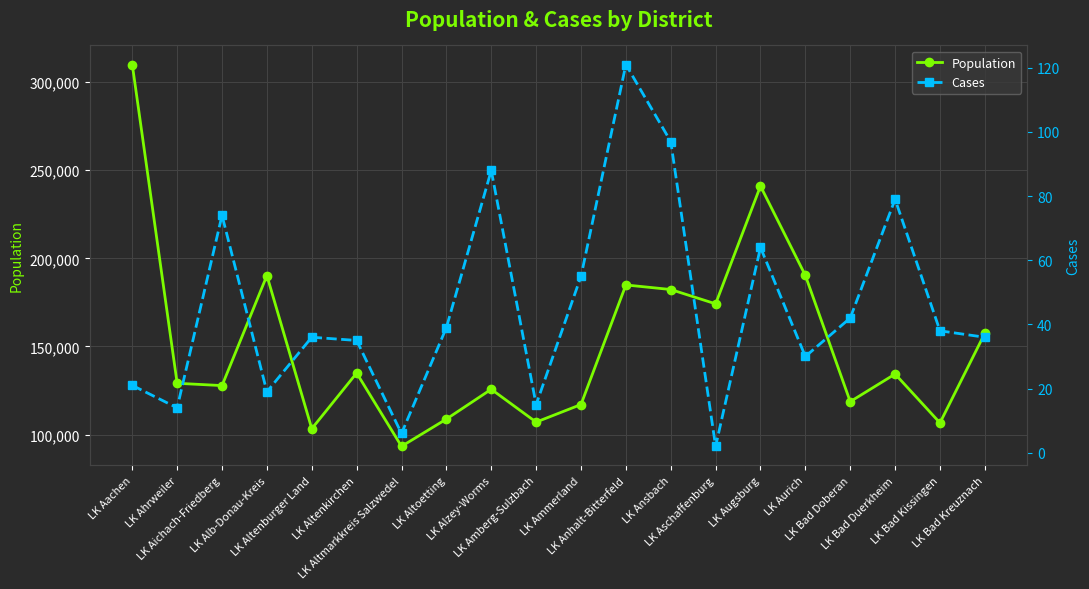

At which category does the chart reach its peak across all series?

LK Aachen